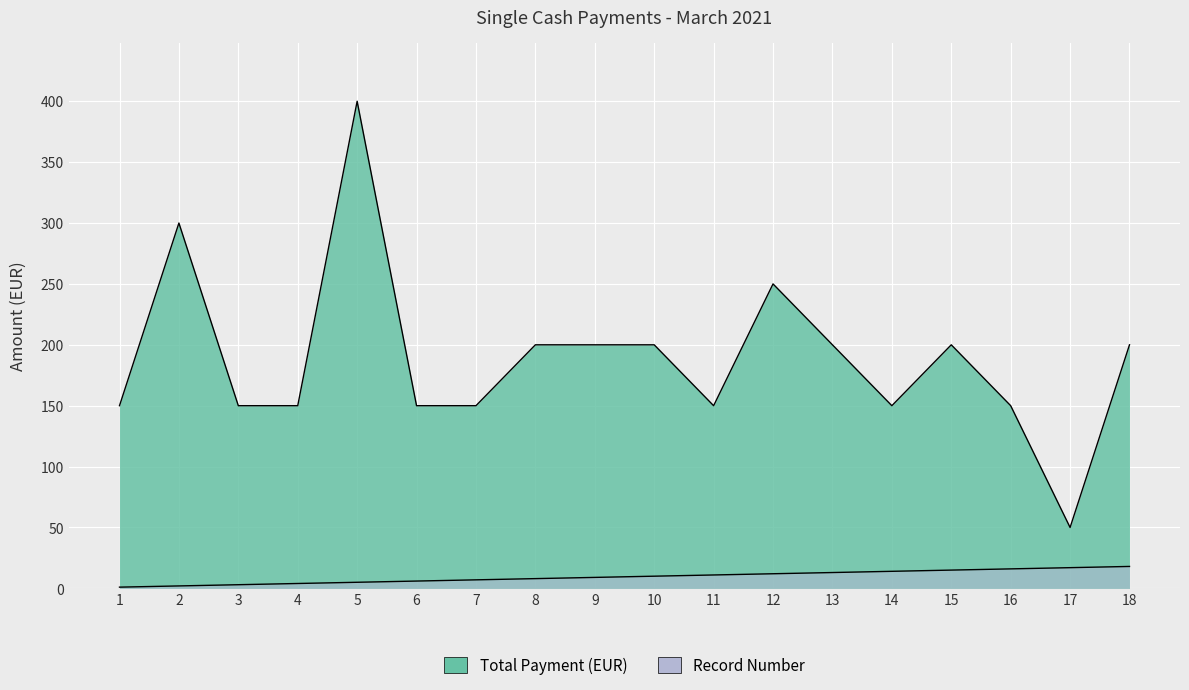

What is the average value of the Total Payment (EUR) series?

189